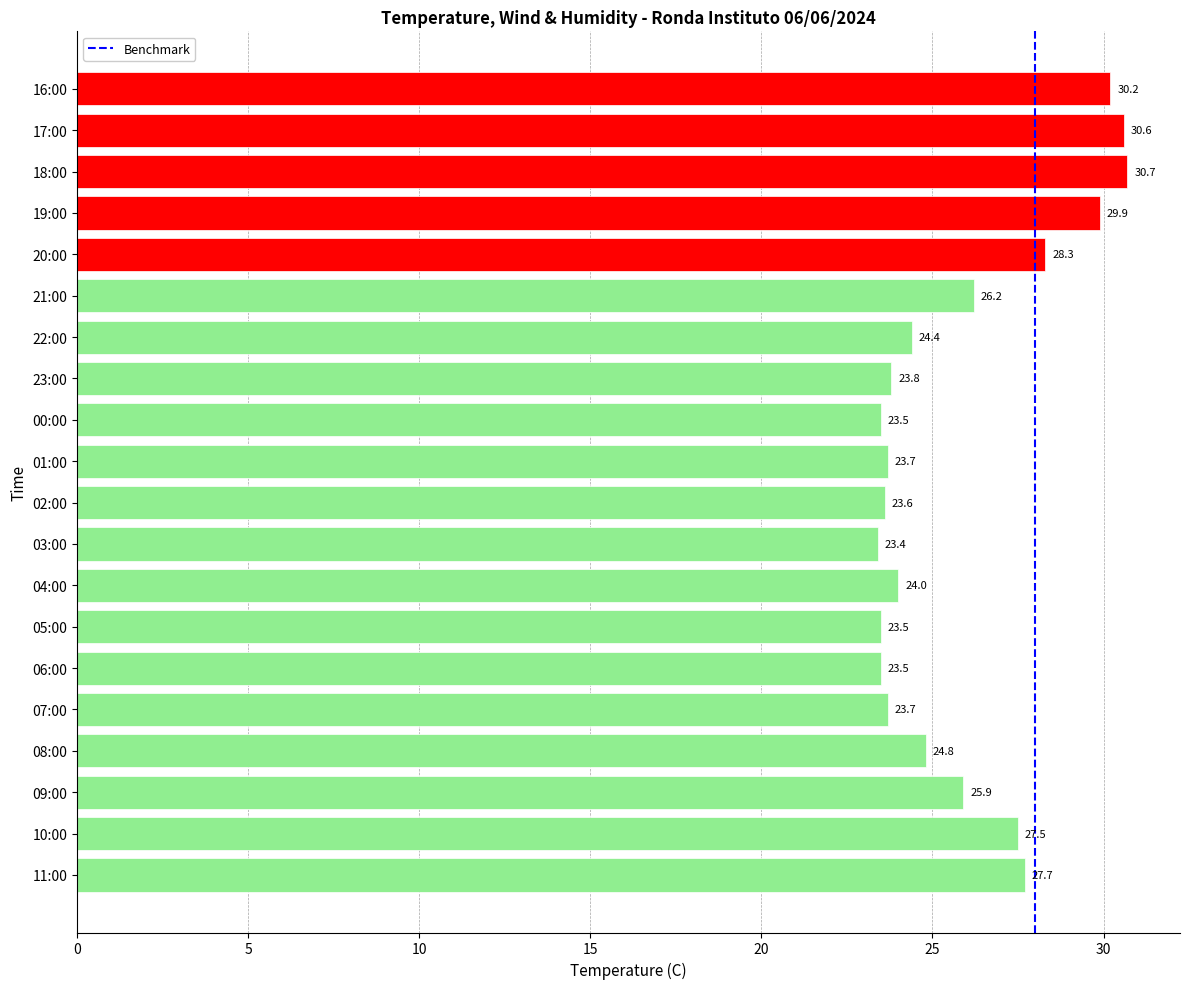

What is the sum of all values?

518.9